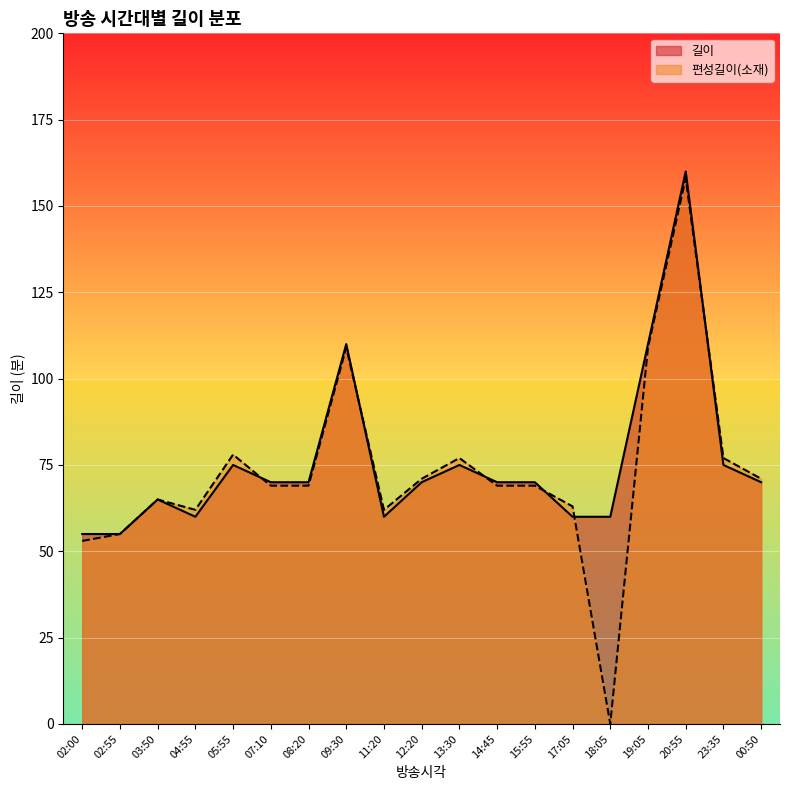

Between 08:20 and 15:55, which is larger?

08:20